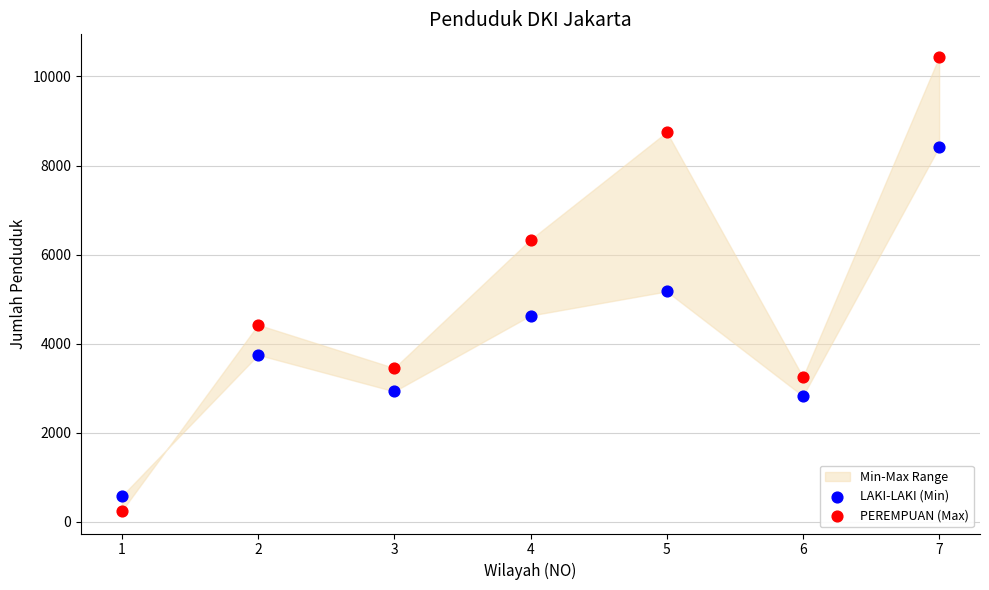

Across all data points, what is the range of Y values (max minus min)?

10191